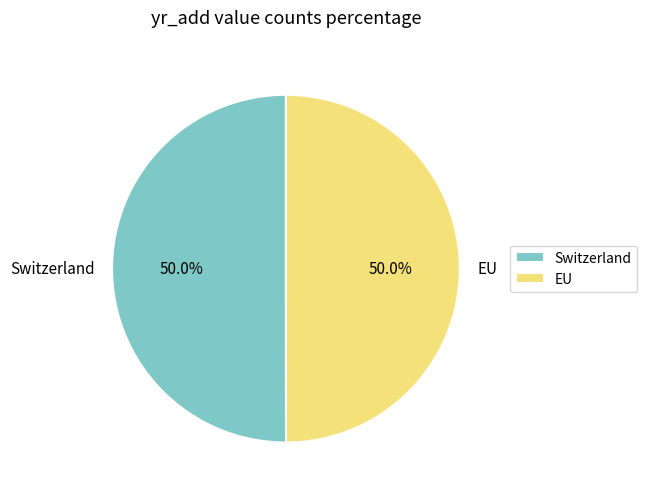

The EU slice represents 55% of the pie. True or false?

False